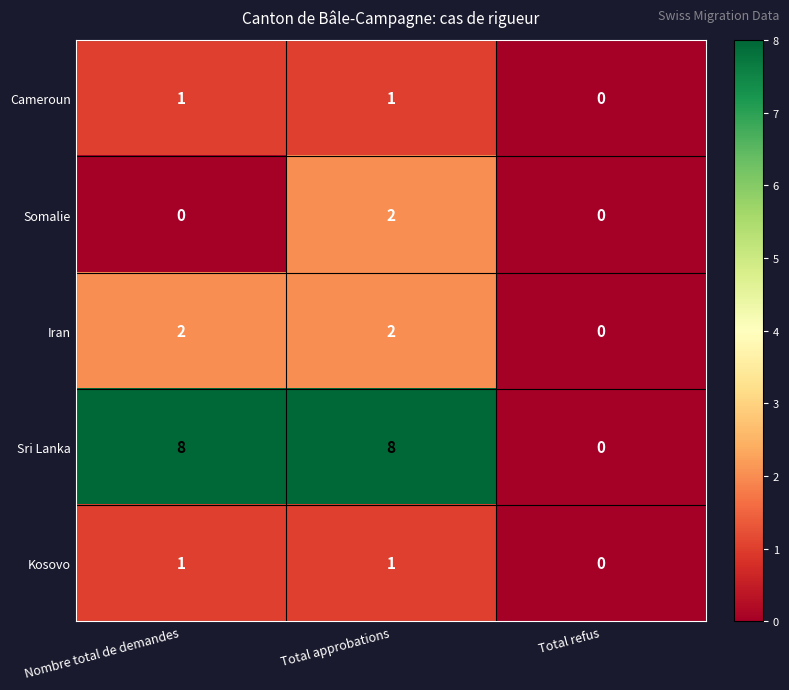

Count the number of categories in the chart.

3